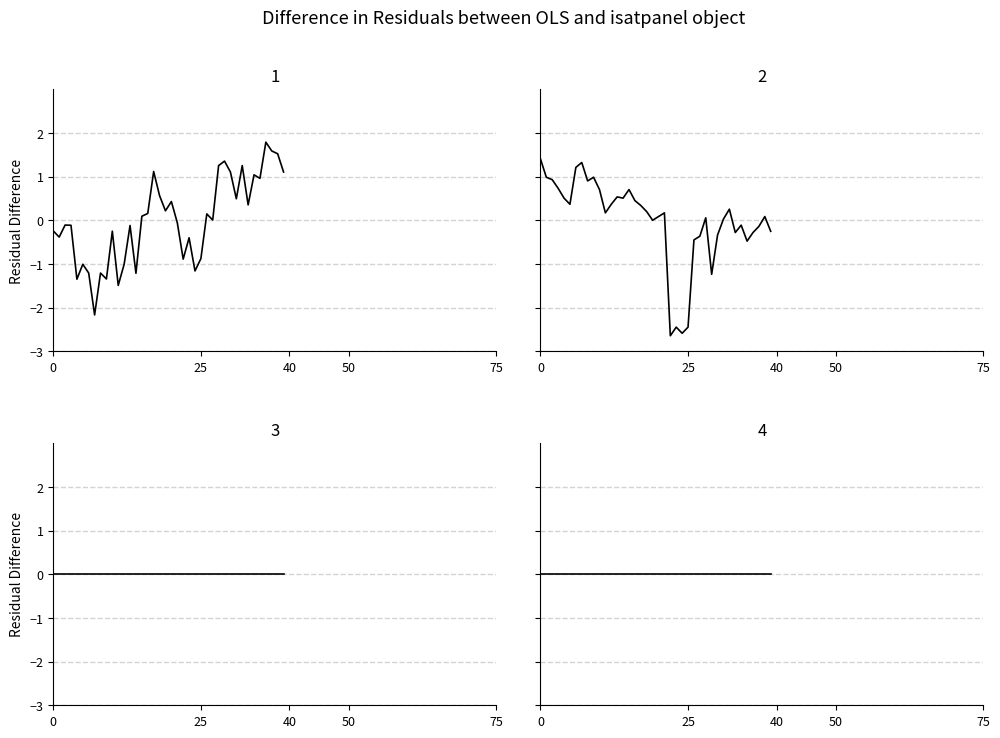

Reading left to right, list all the values displayed in this chart.

pressure: -0.2	-0.4	-0.1	-0.1	-1.3	-1.0	-1.2	-2.2	-1.2	-1.3	-0.2	-1.5	-1.0	-0.1	-1.2	0.1	0.2	1.1	0.6	0.2	0.4	-0.1	-0.9	-0.4	-1.2	-0.9	0.1	0.0	1.3	1.4	1.1	0.5	1.3	0.4	1.0	1.0	1.8	1.6	1.5	1.1
temperature: 1.4	1.0	0.9	0.7	0.5	0.4	1.2	1.3	0.9	1.0	0.7	0.2	0.4	0.5	0.5	0.7	0.5	0.3	0.2	0.0	0.1	0.2	-2.6	-2.4	-2.6	-2.4	-0.4	-0.4	0.1	-1.2	-0.3	0.0	0.3	-0.3	-0.1	-0.5	-0.3	-0.1	0.1	-0.3
humidity: 0.0	0.0	0.0	0.0	0.0	0.0	0.0	0.0	0.0	0.0	0.0	0.0	0.0	0.0	0.0	0.0	0.0	0.0	0.0	0.0	0.0	0.0	0.0	0.0	0.0	0.0	0.0	0.0	0.0	0.0	0.0	0.0	0.0	0.0	0.0	0.0	0.0	0.0	0.0	0.0
lat: 0.0	0.0	0.0	0.0	0.0	0.0	0.0	0.0	0.0	0.0	0.0	0.0	0.0	0.0	0.0	0.0	0.0	0.0	0.0	0.0	0.0	0.0	0.0	0.0	0.0	0.0	0.0	0.0	0.0	0.0	0.0	0.0	0.0	0.0	0.0	0.0	0.0	0.0	0.0	0.0